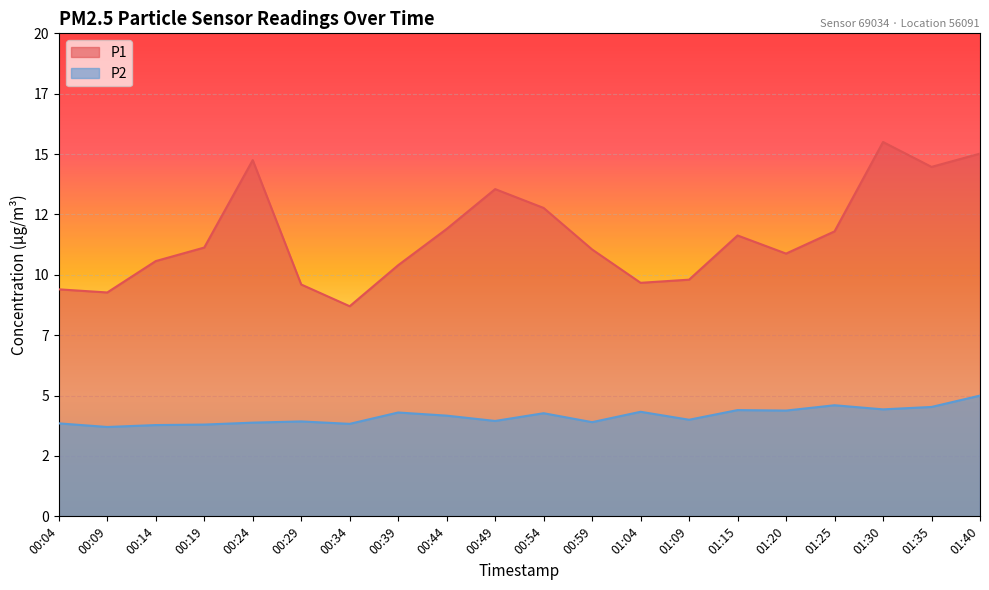

True or false: P1 and P2 cross at least once.

False